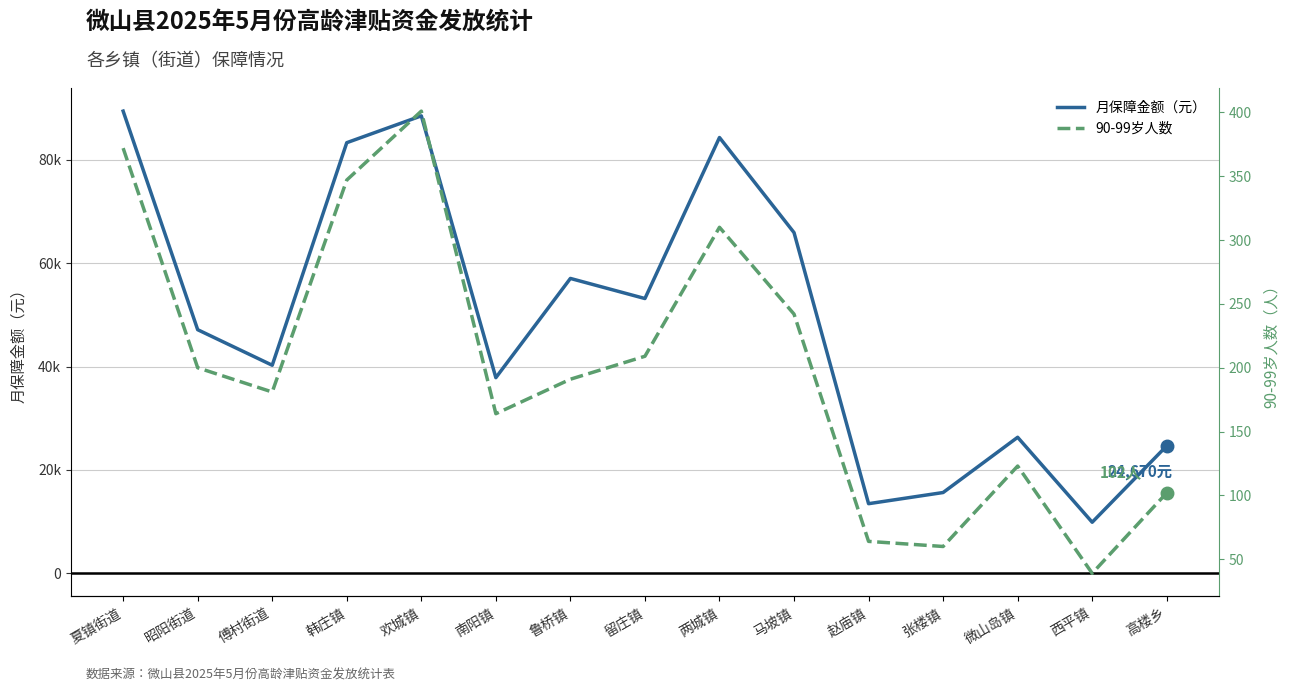

What are all the series names shown in the legend?

月保障金额（元）, 90-99岁人数